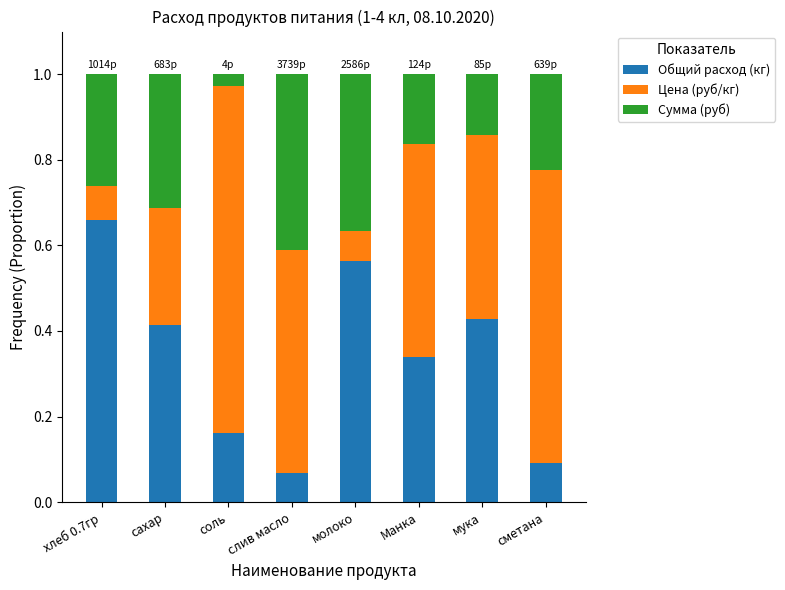

At which label does Общий расход (кг) reach its minimum?

слив масло